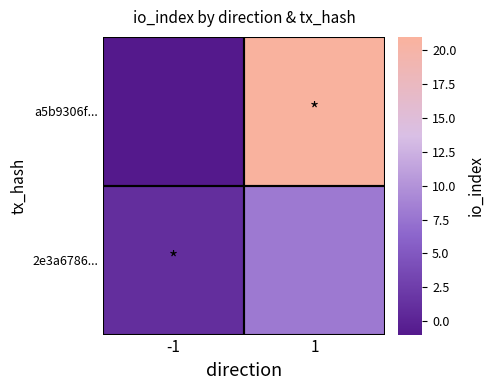

What is the total value across all series at 1?

29